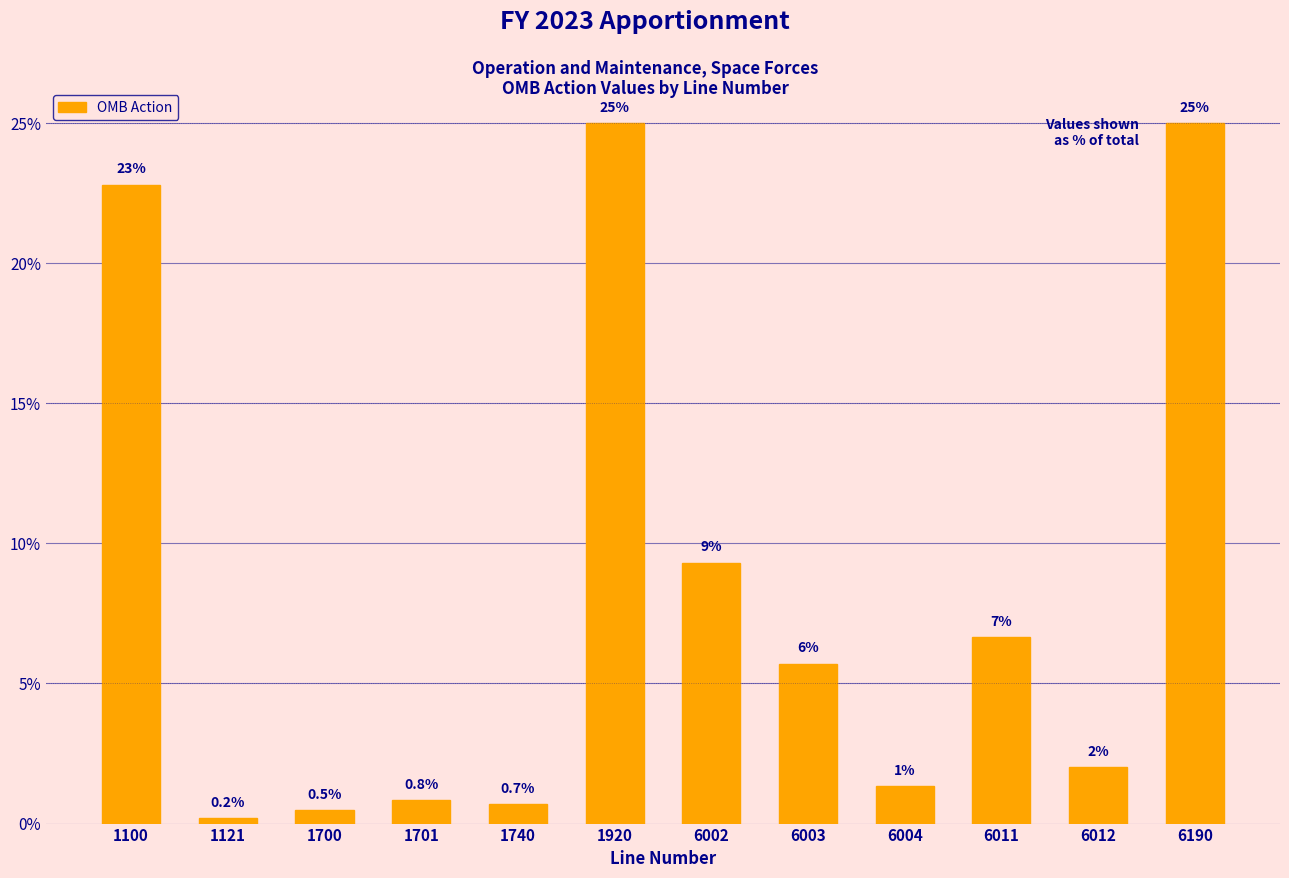

Is it true that the value at 1100 is 5.0?

False